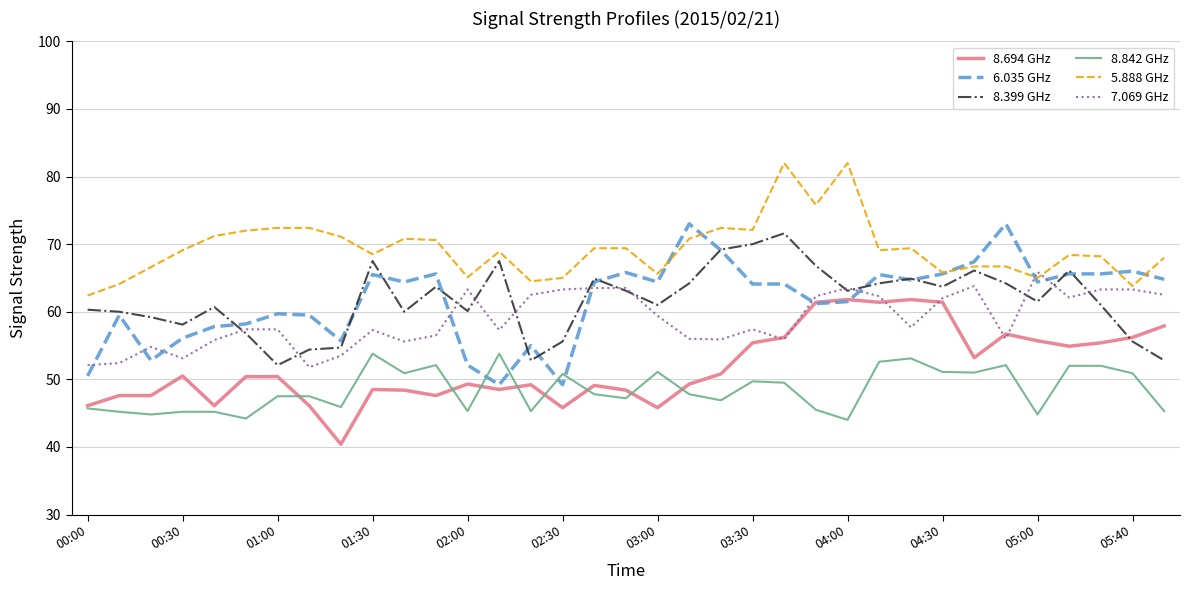

What is the sum of all 5.888 GHz values?

2425.3